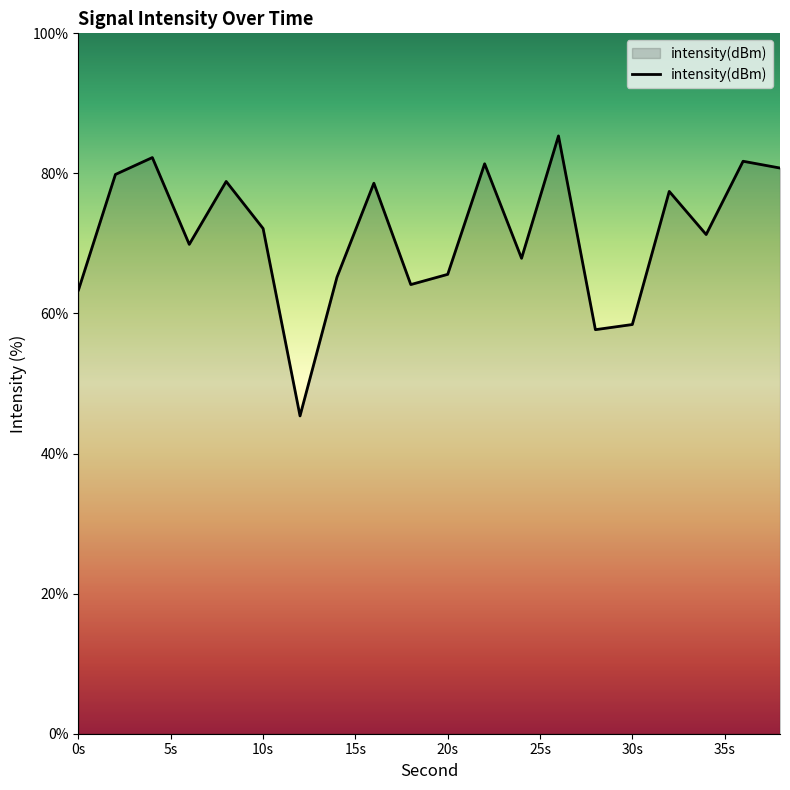

What is the greatest value displayed?

85.4